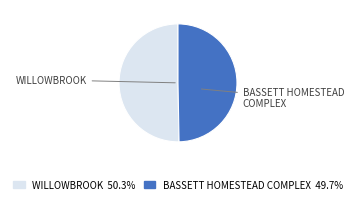

Rank the categories by value from highest to lowest.

WILLOWBROOK, BASSETT HOMESTEAD COMPLEX